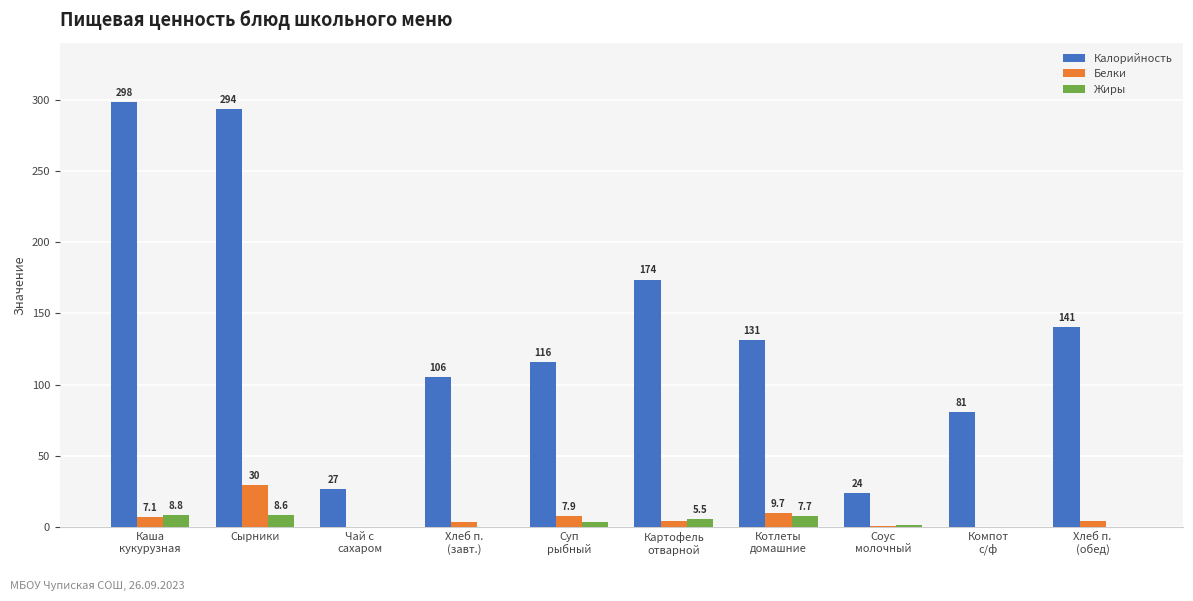

Reading left to right, transcribe all the data shown in this chart.

Калорийность: Каша
кукурузная=298.1	Сырники=293.6	Чай с
сахаром=26.8	Хлеб п.
(завт.)=105.5	Суп
рыбный=115.7	Картофель
отварной=173.7	Котлеты
домашние=131.2	Соус
молочный=23.8	Компот
с/ф=81.0	Хлеб п.
(обед)=140.6
Белки: Каша
кукурузная=7.1	Сырники=29.5	Чай с
сахаром=0.2	Хлеб п.
(завт.)=3.4	Суп
рыбный=7.9	Картофель
отварной=4.5	Котлеты
домашние=9.7	Соус
молочный=0.7	Компот
с/ф=0.5	Хлеб п.
(обед)=4.6
Жиры: Каша
кукурузная=8.8	Сырники=8.6	Чай с
сахаром=0.0	Хлеб п.
(завт.)=0.4	Суп
рыбный=3.8	Картофель
отварной=5.5	Котлеты
домашние=7.7	Соус
молочный=1.5	Компот
с/ф=0.0	Хлеб п.
(обед)=0.5